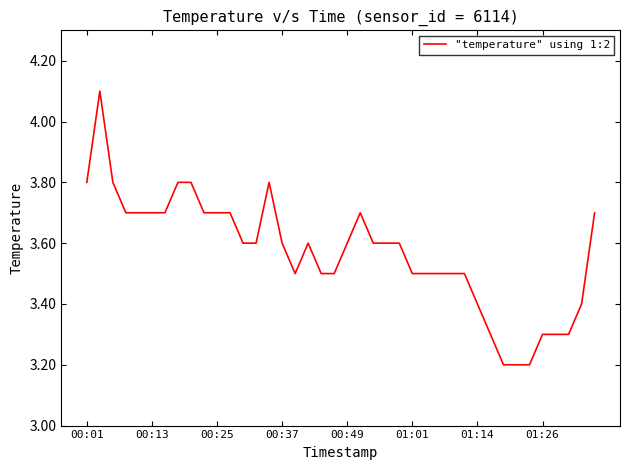

Reading left to right, extract all data points from this chart.

3.8	4.1	3.8	3.7	3.7	3.7	3.7	3.8	3.8	3.7	3.7	3.7	3.6	3.6	3.8	3.6	3.5	3.6	3.5	3.5	3.6	3.7	3.6	3.6	3.6	3.5	3.5	3.5	3.5	3.5	3.4	3.3	3.2	3.2	3.2	3.3	3.3	3.3	3.4	3.7